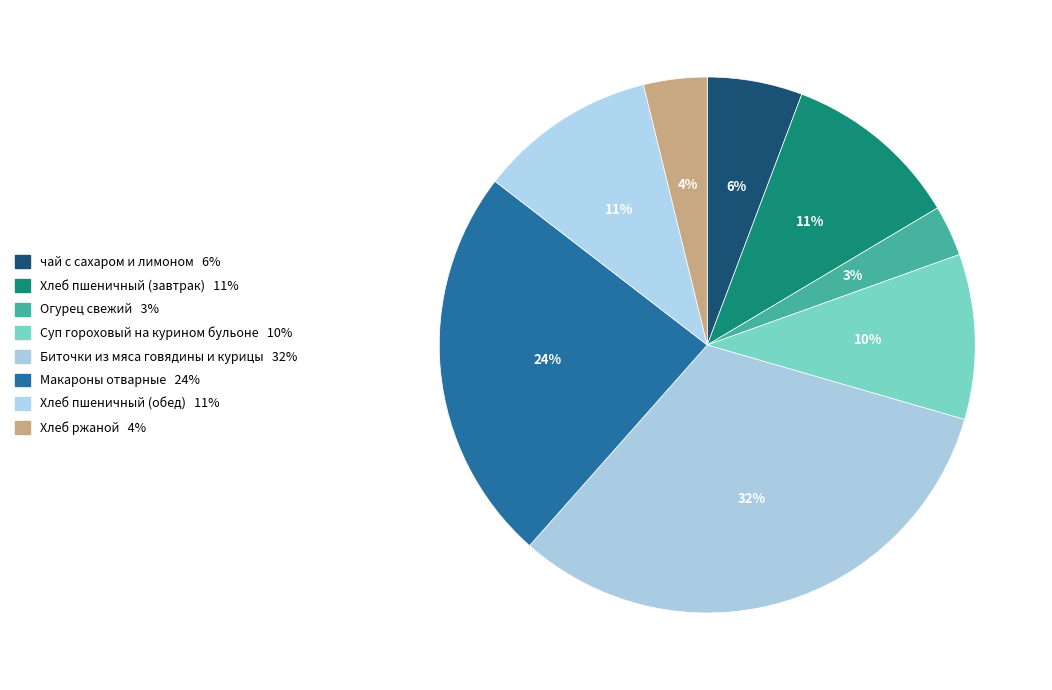

Rank the categories by value from highest to lowest.

Биточки из мяса говядины и курицы, Макароны отварные, Хлеб пшеничный (завтрак), Хлеб пшеничный (обед), Суп гороховый на курином бульоне, чай с сахаром и лимоном, Хлеб ржаной, Огурец свежий